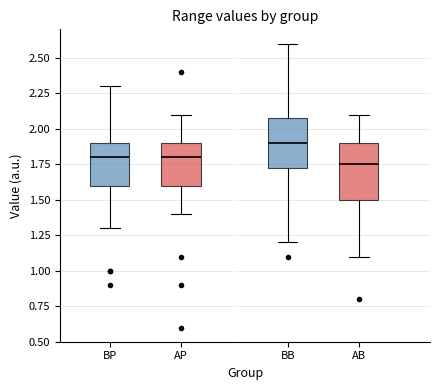

Which box's median line is the highest?

BB